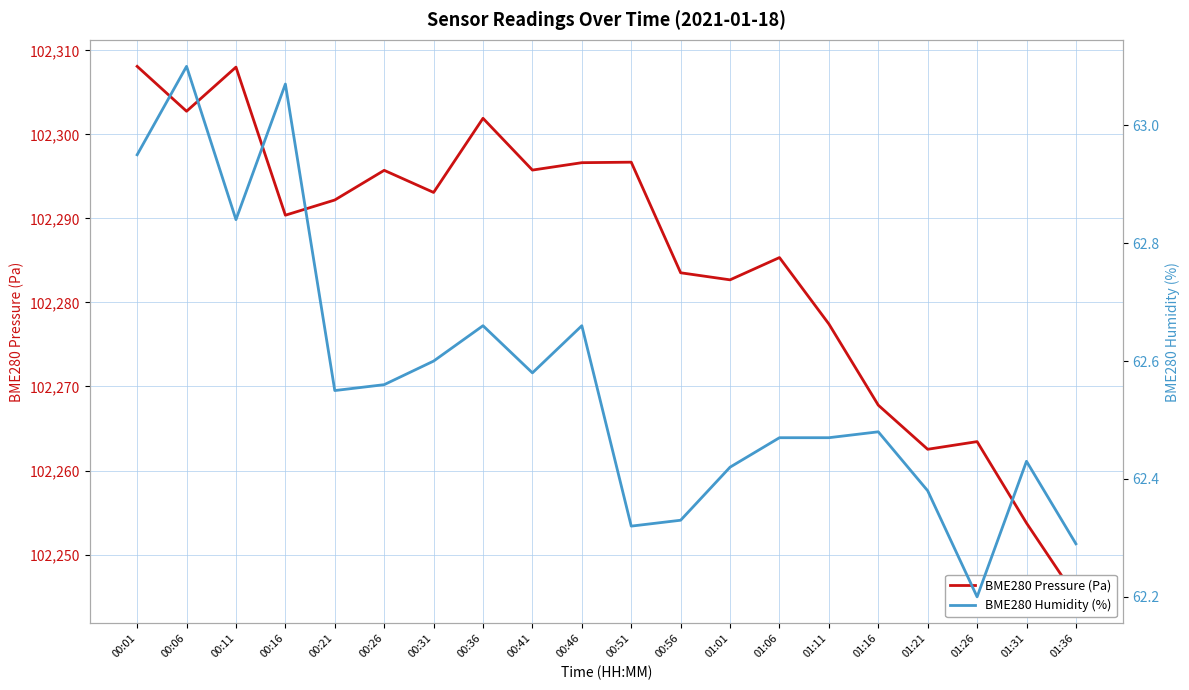

How many data points in BME280 Pressure (Pa) are above 102292?

10